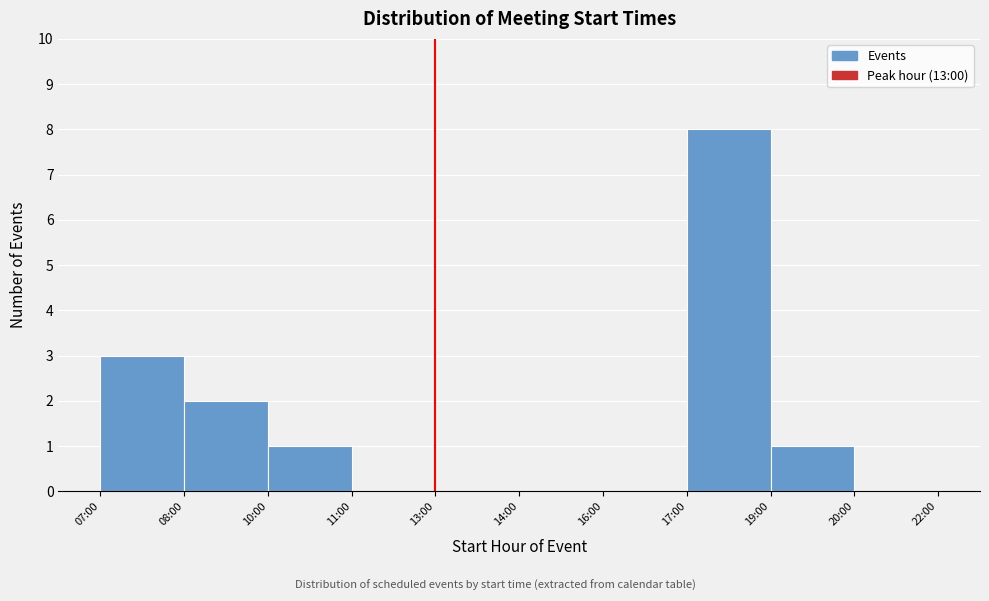

Reading right to left, list all the values displayed in this chart.

20:00=0	19:00=1	17:00=8	16:00=0	14:00=0	13:00=0	11:00=0	10:00=1	08:00=2	07:00=3